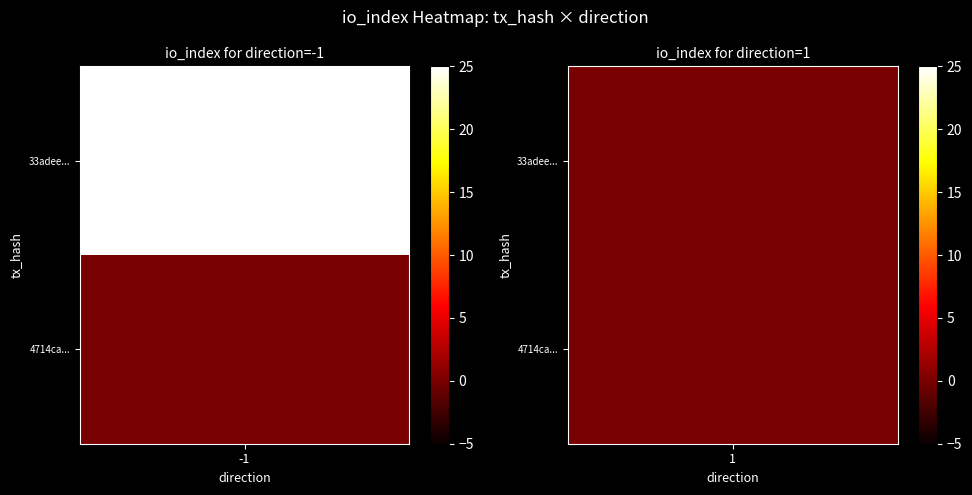

Which series has the widest spread of values?

33adee36b6a59253e66c08eb67f4610d9e468b4